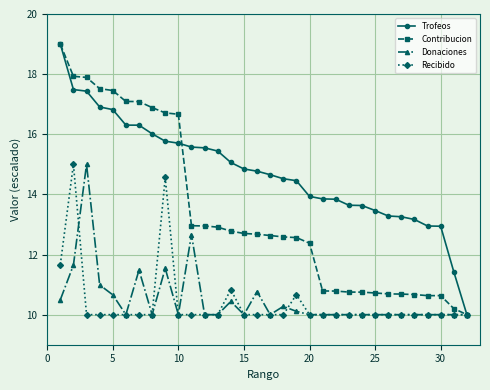

What is the sum of all Recibido values?

332.7